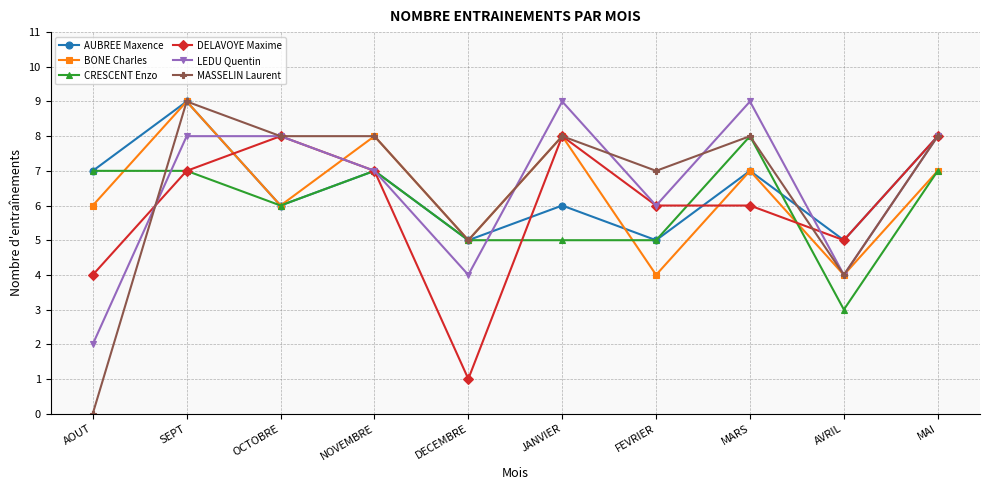

What is the greatest value displayed?

9